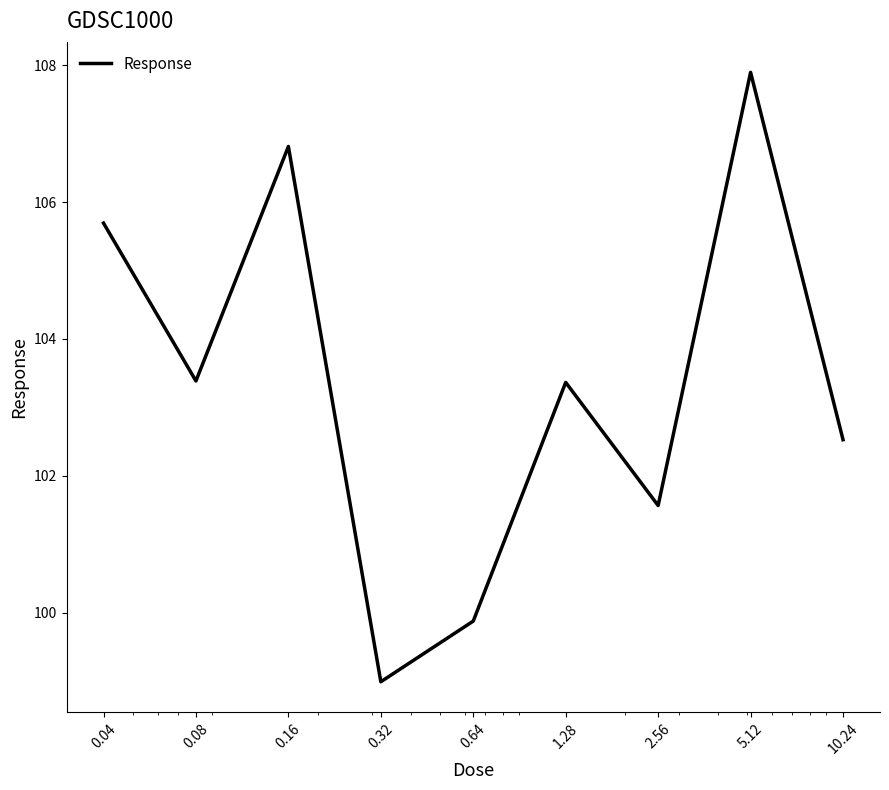

What is the minimum value shown in the chart?

99.0